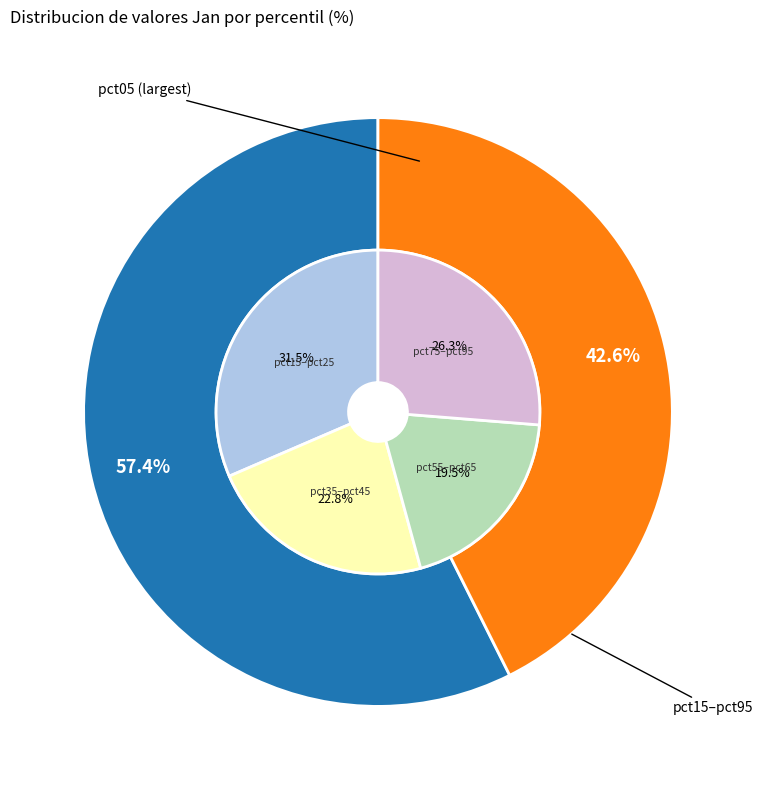

Which slice is the largest?

pct05